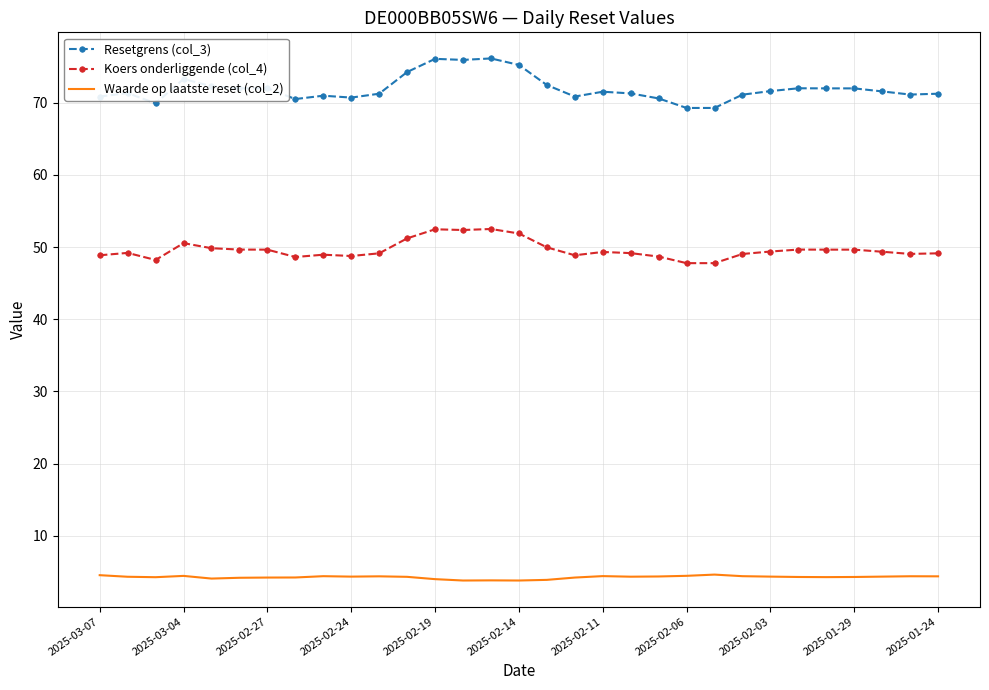

Which series has the largest total across all categories?

Resetgrens (col_3)